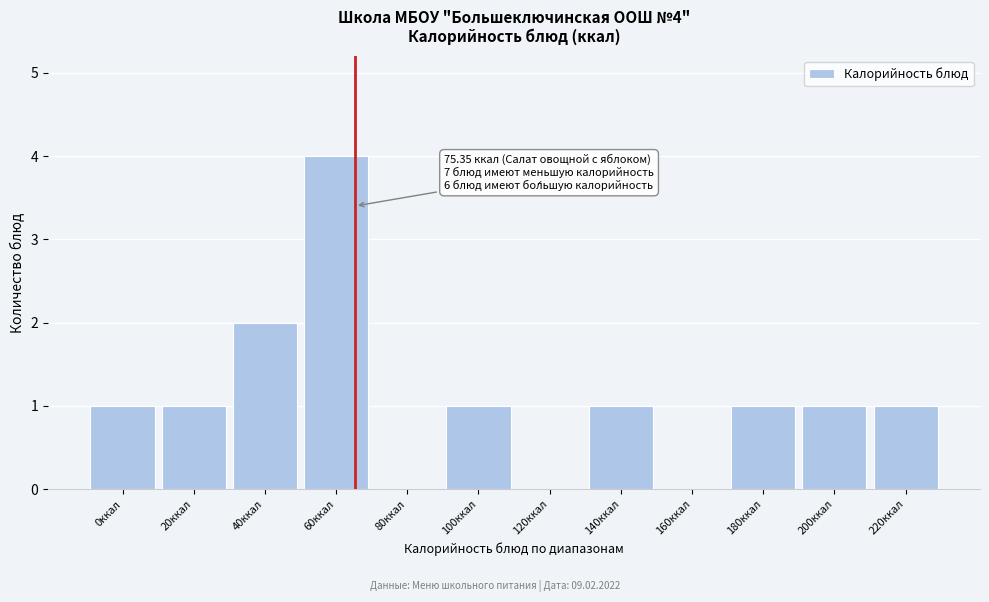

Reading left to right, transcribe all the data shown in this chart.

0ккал=1	20ккал=1	40ккал=2	60ккал=4	80ккал=0	100ккал=1	120ккал=0	140ккал=1	160ккал=0	180ккал=1	200ккал=1	220ккал=1